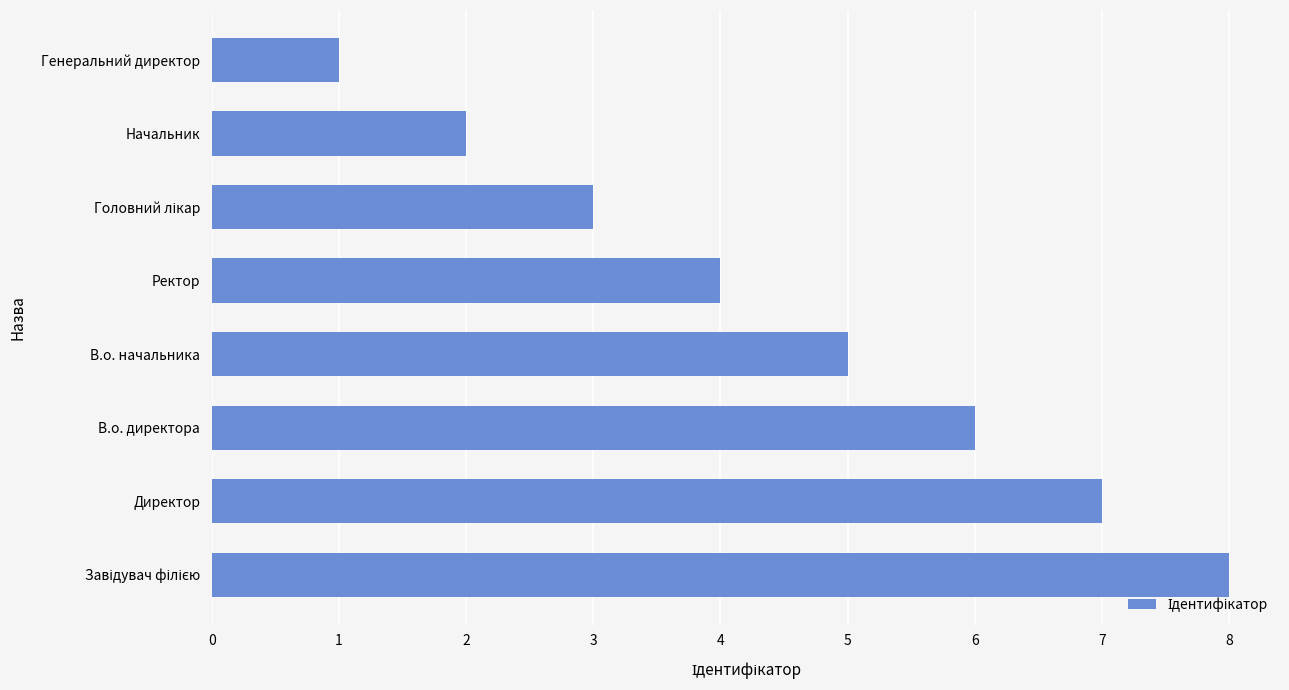

Reading bottom to top, what are all the values shown in this chart?

8	7	6	5	4	3	2	1